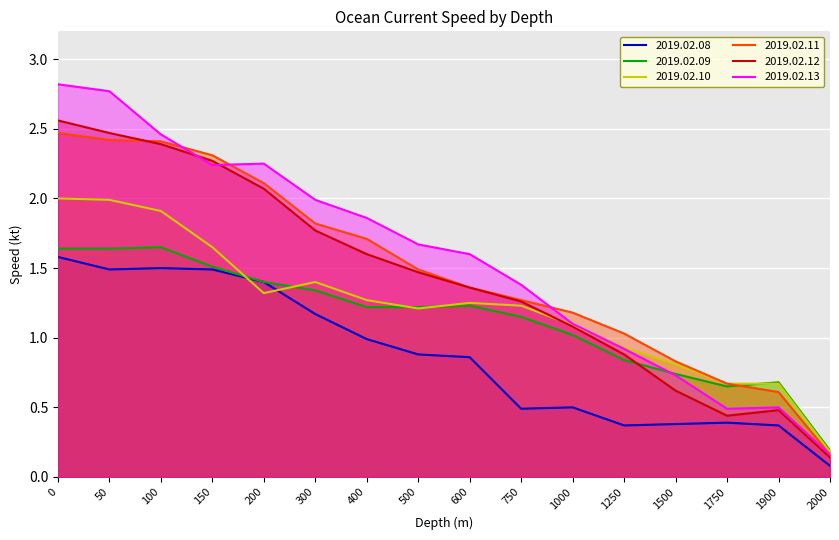

What is the total value across all series at 500?

7.9